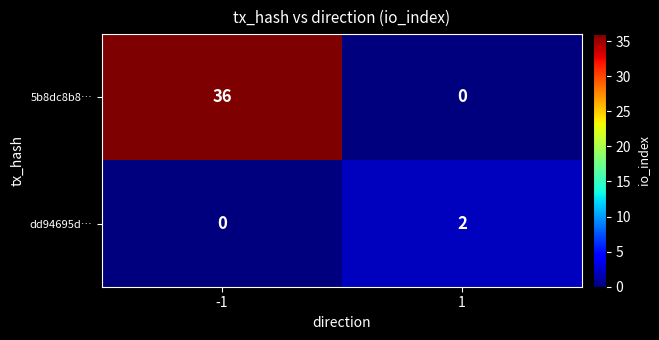

Rank the series by their average value, from highest to lowest.

5b8dc8b8…, dd94695d…